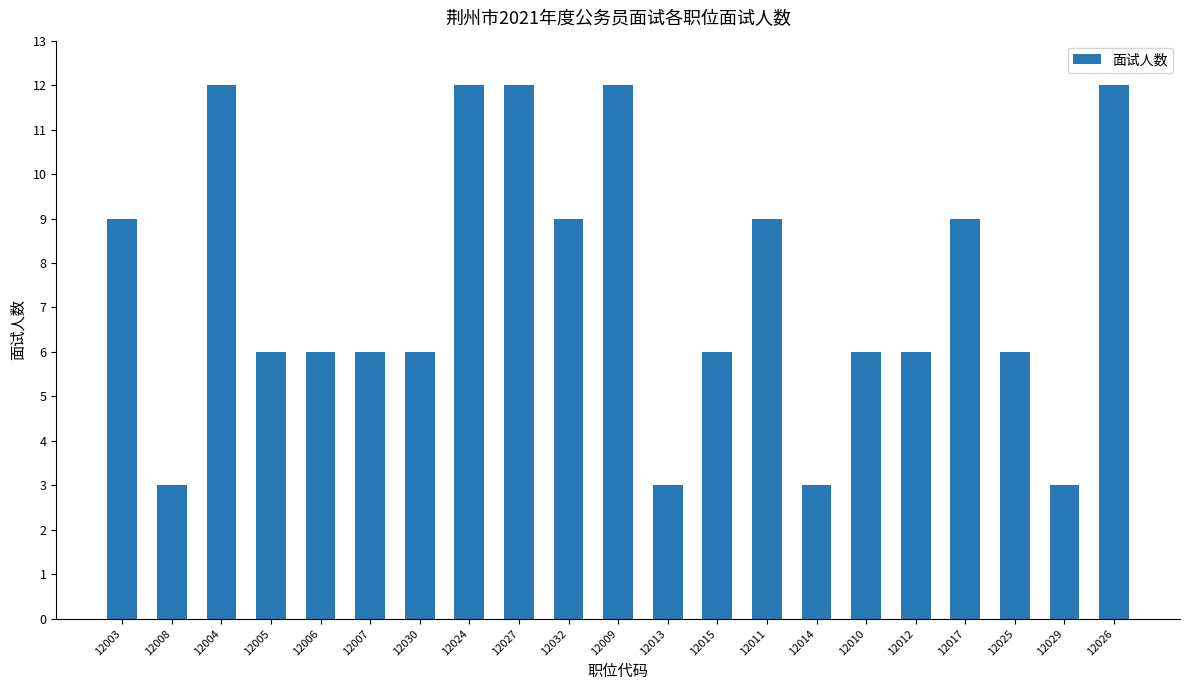

What is the average value?

7